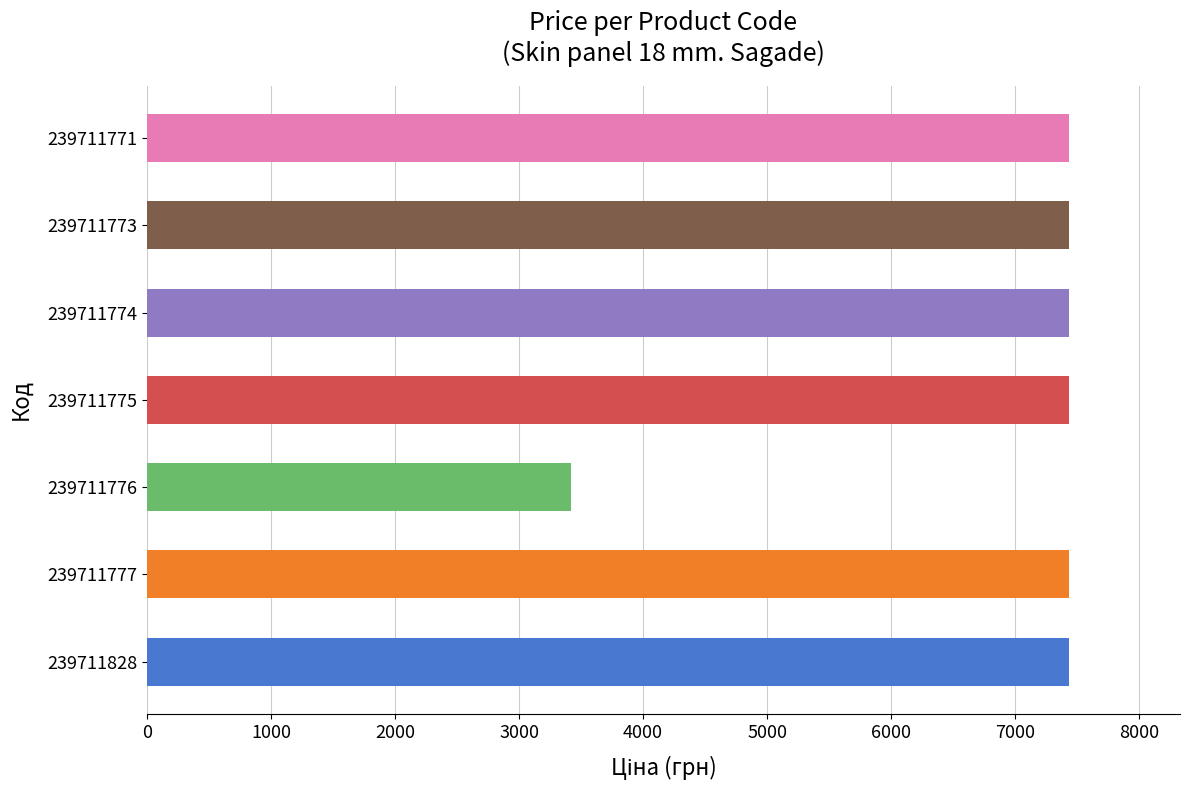

True or false: the data shows 3701.0 at 239711828.

False